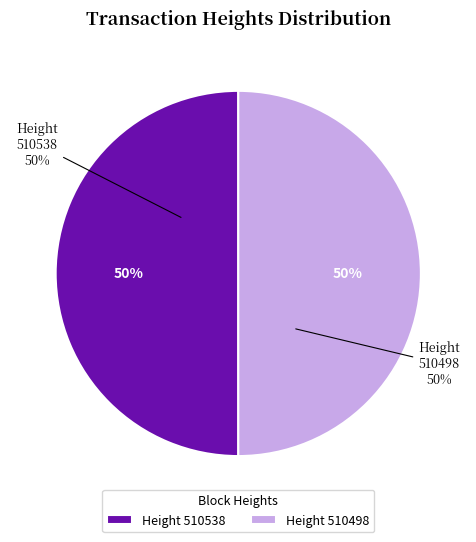

What is the ratio of the value at 510498 to the value at 510538?

1.0